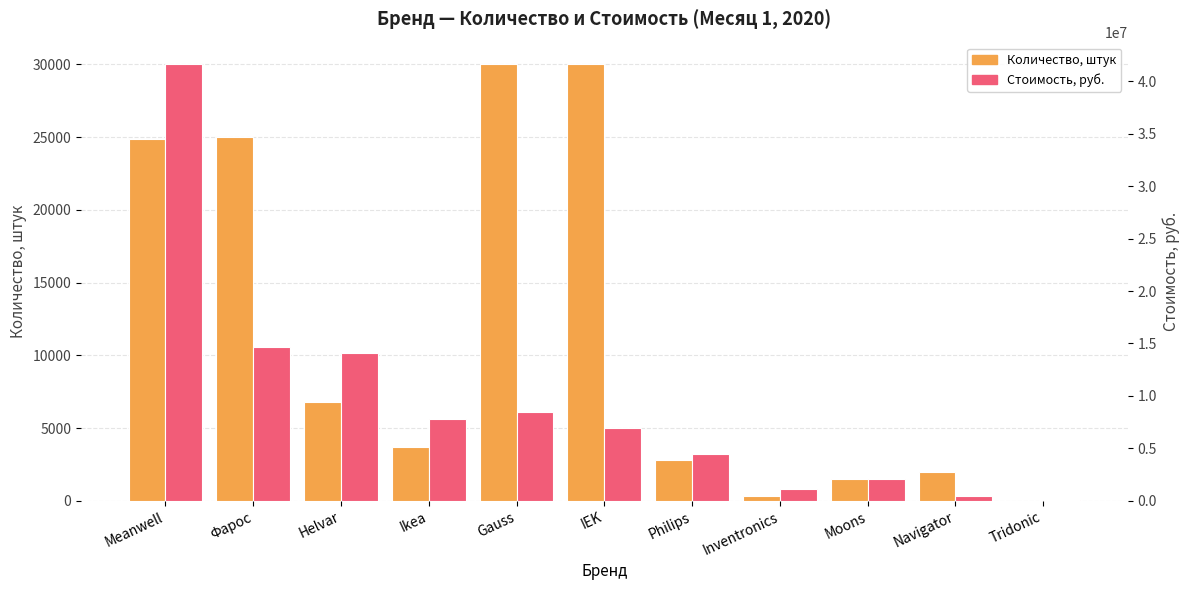

True or false: Количество, штук has a value of 1.0 at Tridonic.

True